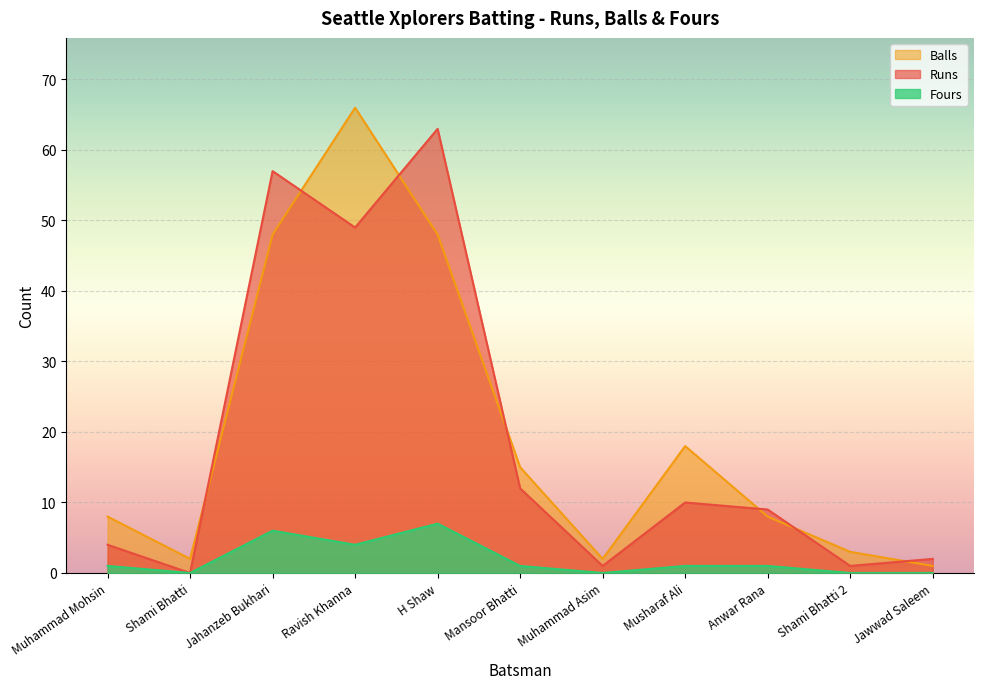

What are all the series names shown in the legend?

Balls, Runs, Fours